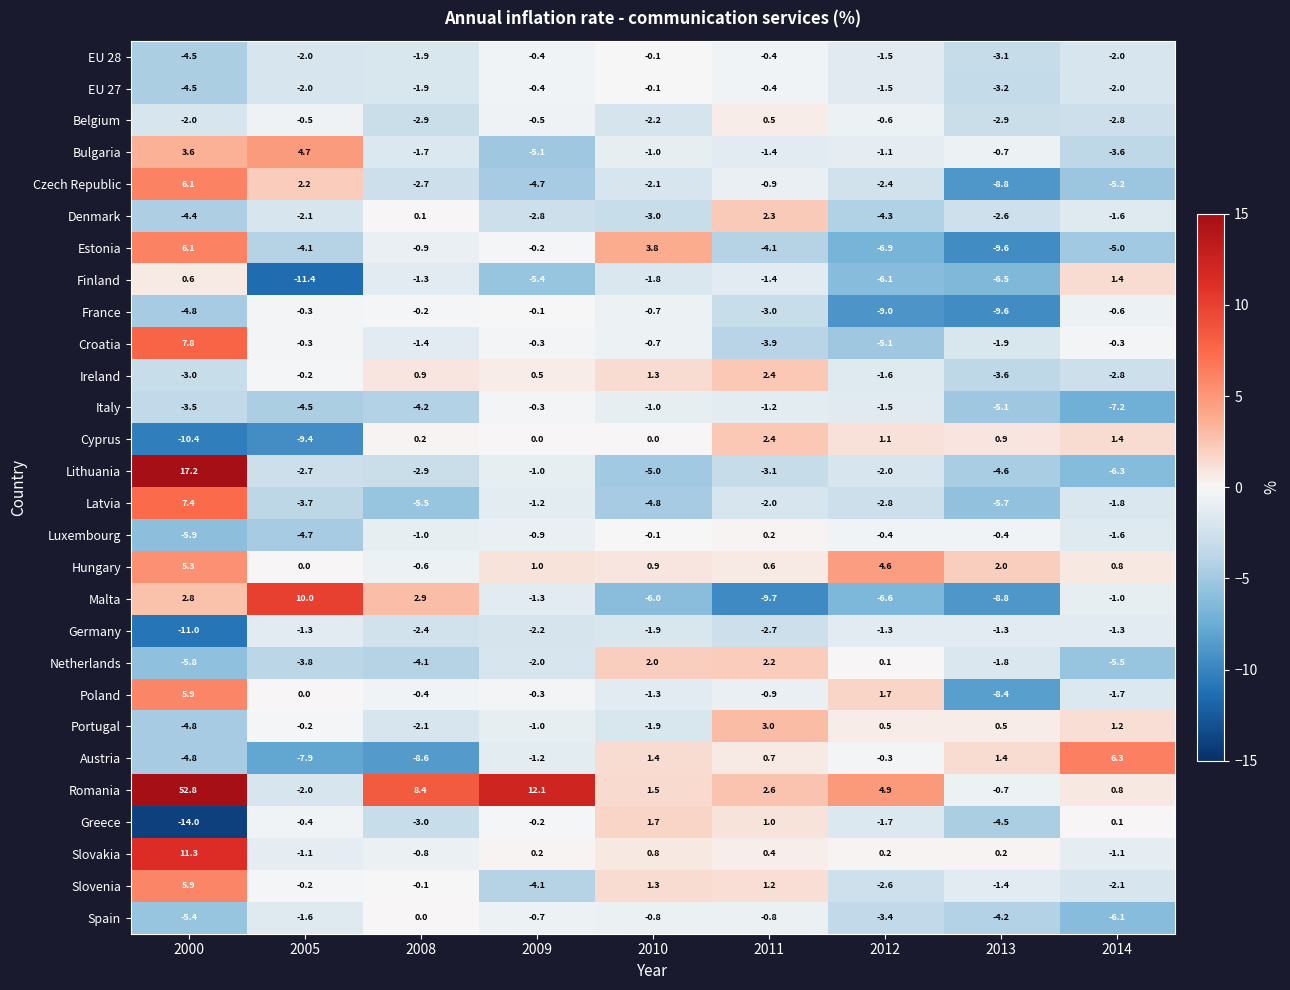

What is the sum of all Bulgaria values?

-6.3